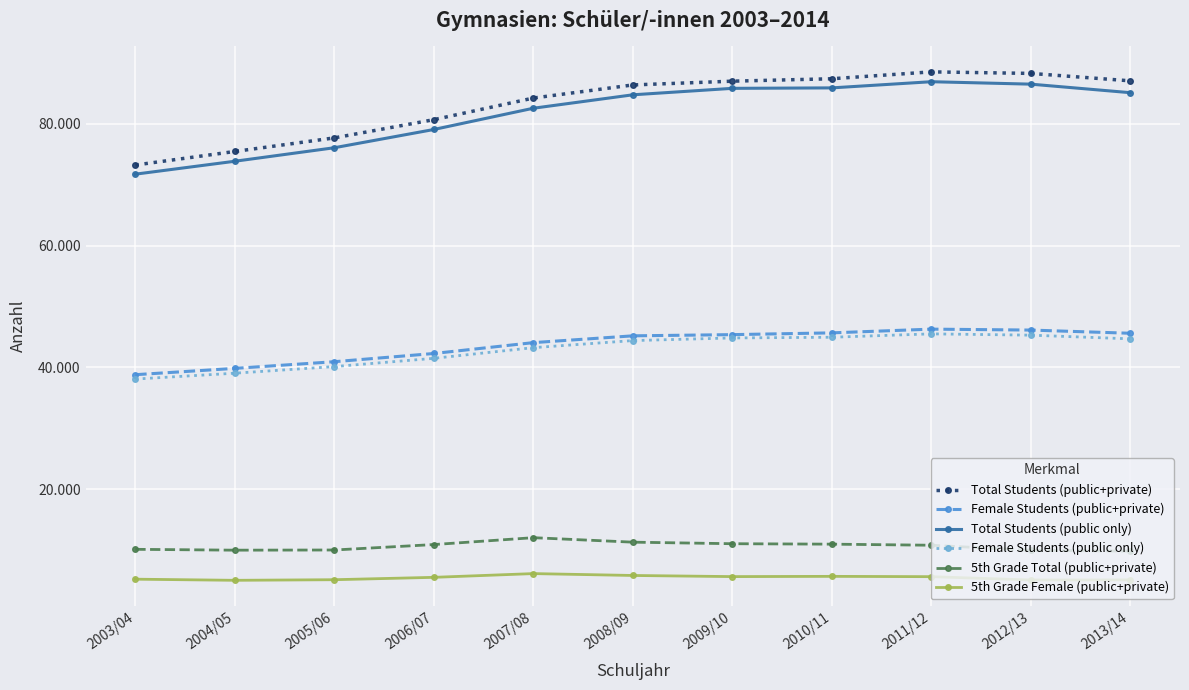

At 2013/14, list the series in order from largest to smallest.

Total Students (public+private), Total Students (public only), Female Students (public+private), Female Students (public only), 5th Grade Total (public+private), 5th Grade Female (public+private)